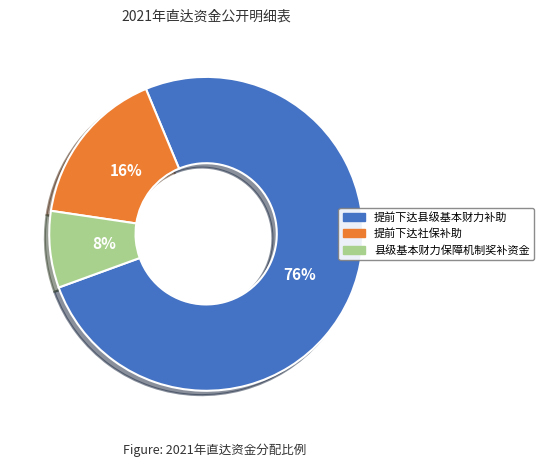

Between 提前下达县级基本财力补助 and 县级基本财力保障机制奖补资金, which is larger?

提前下达县级基本财力补助